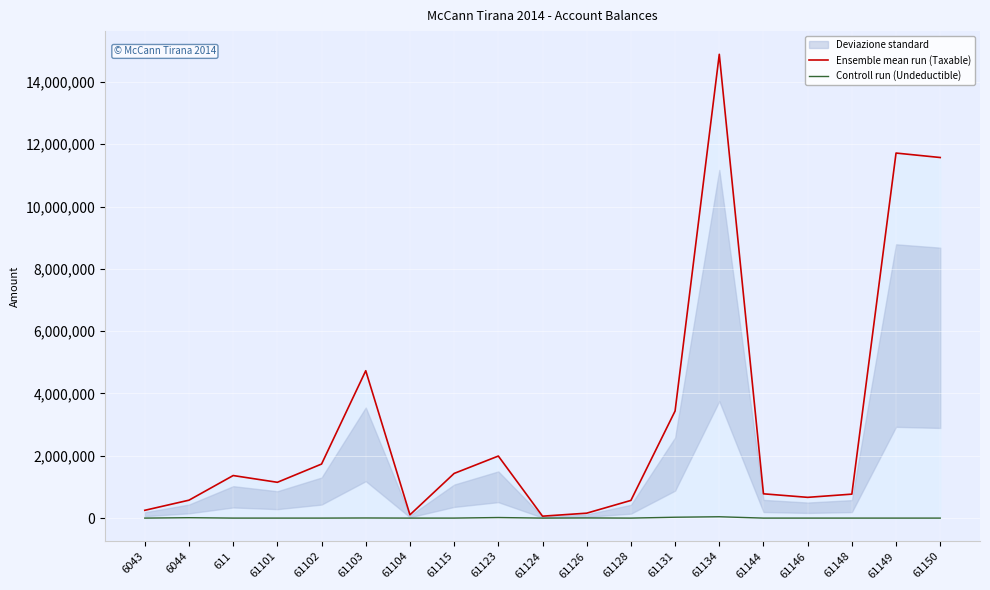

The Controll run (Undeductible) series shows 0.0 at 61144. True or false?

True